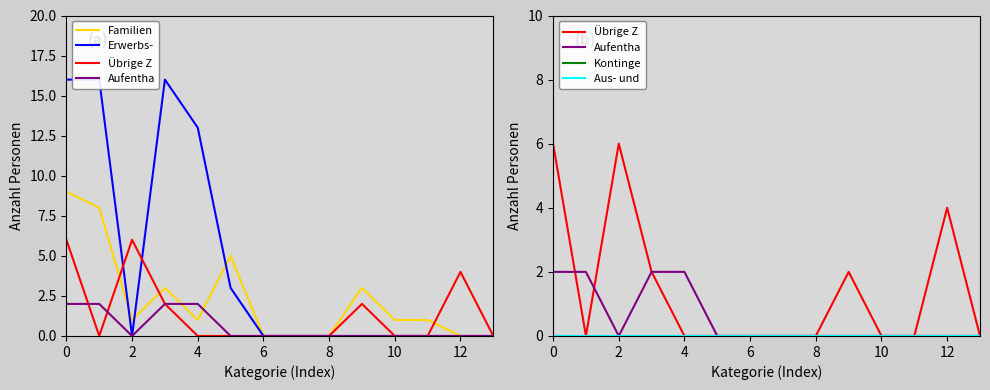

Which series has the widest spread of values?

Erwerbs-